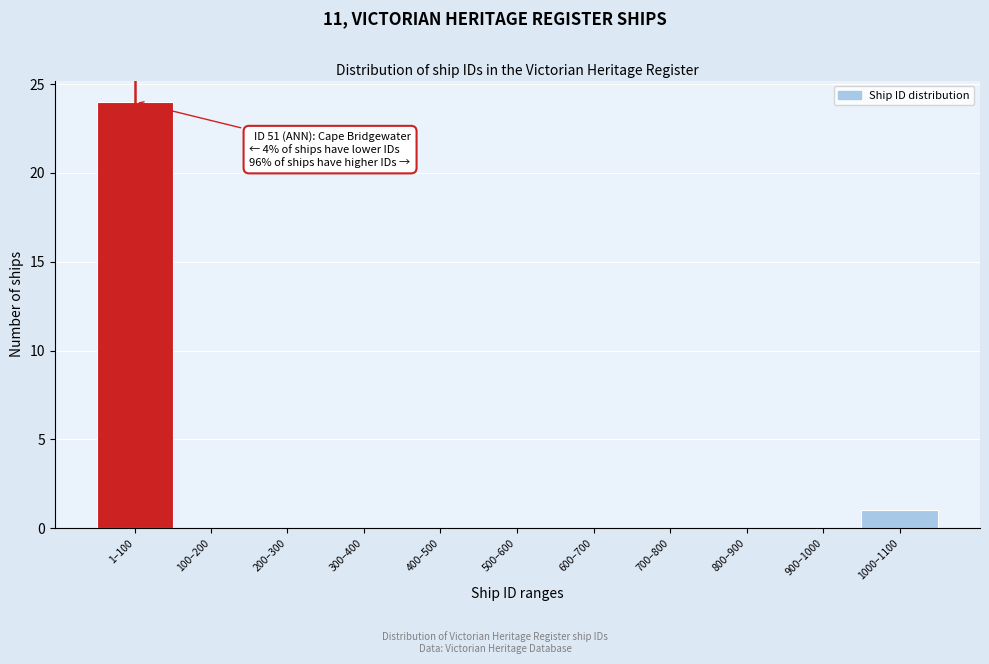

Reading right to left, what are all the values shown in this chart?

1000–1100=1	900–1000=0	800–900=0	700–800=0	600–700=0	500–600=0	400–500=0	300–400=0	200–300=0	100–200=0	1–100=24